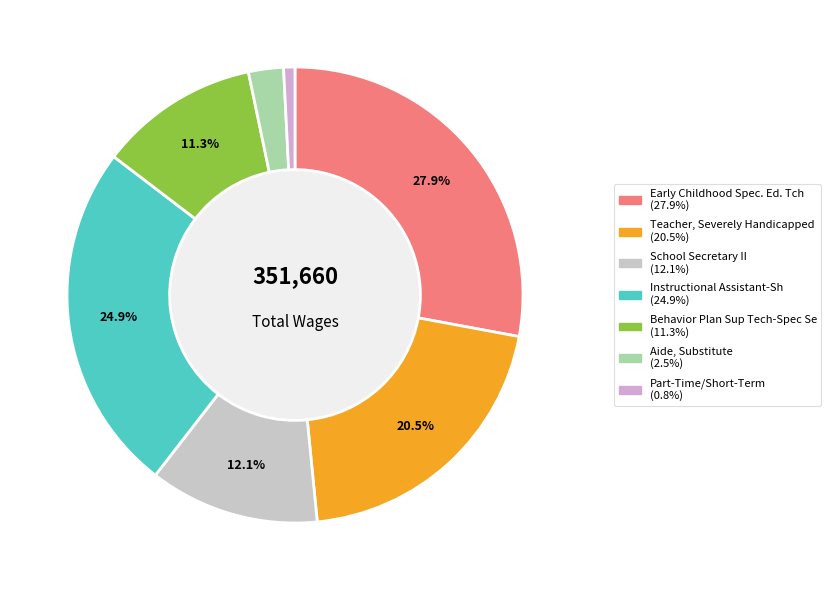

What percentage do School Secretary II and Instructional Assistant-Sh together represent?

36.8%